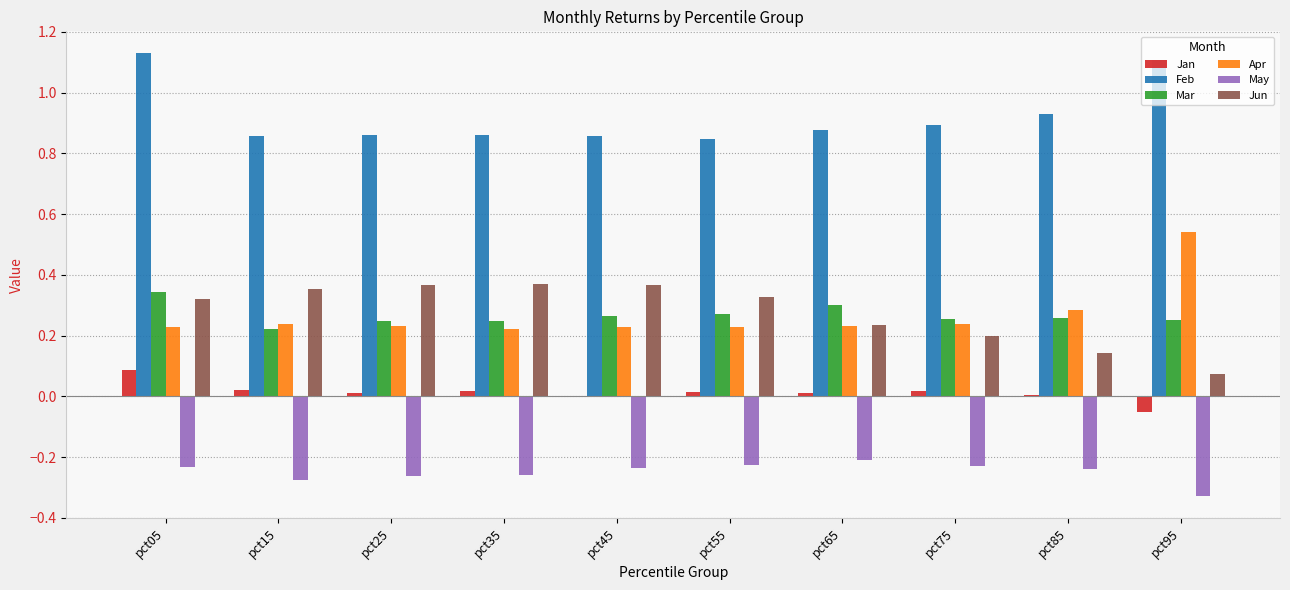

At which category is the sum across all series the highest?

pct05